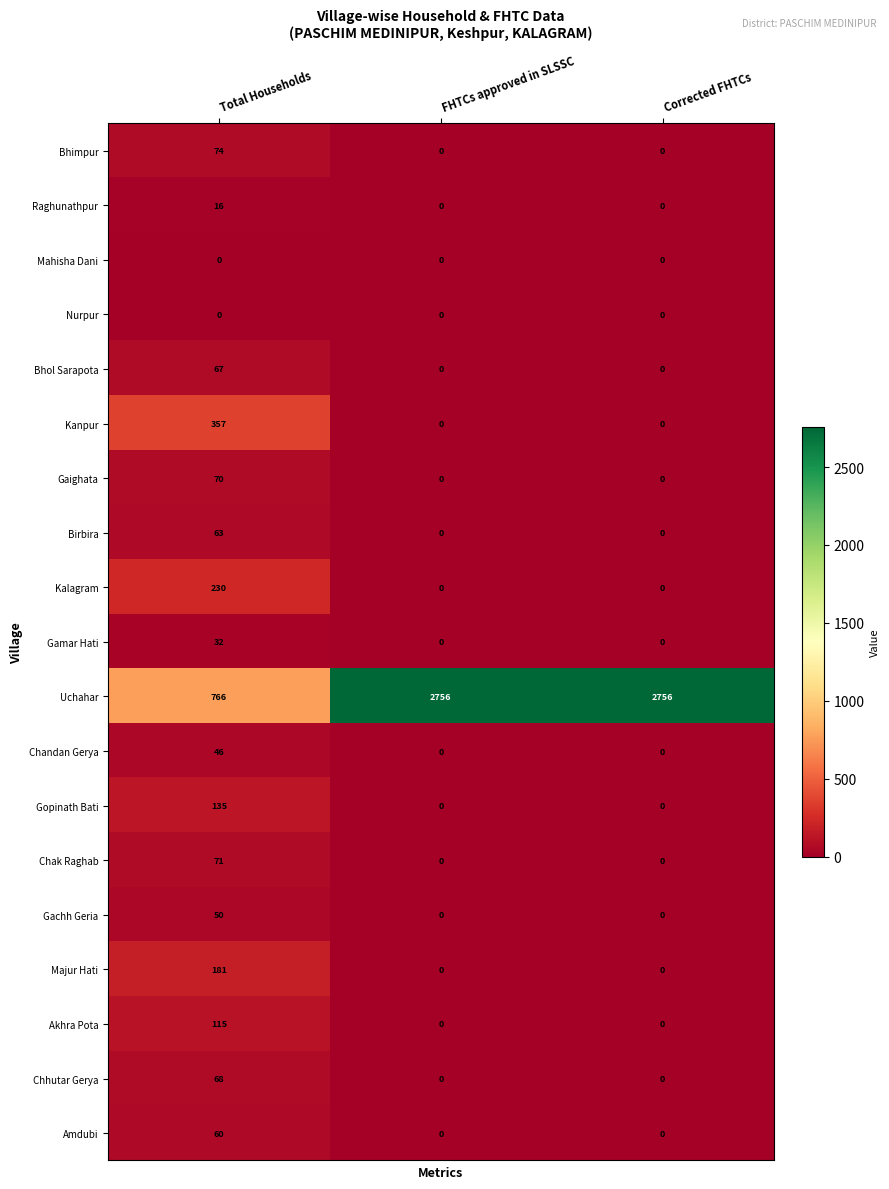

What is the spread (max minus min) of values at Total Households?

766